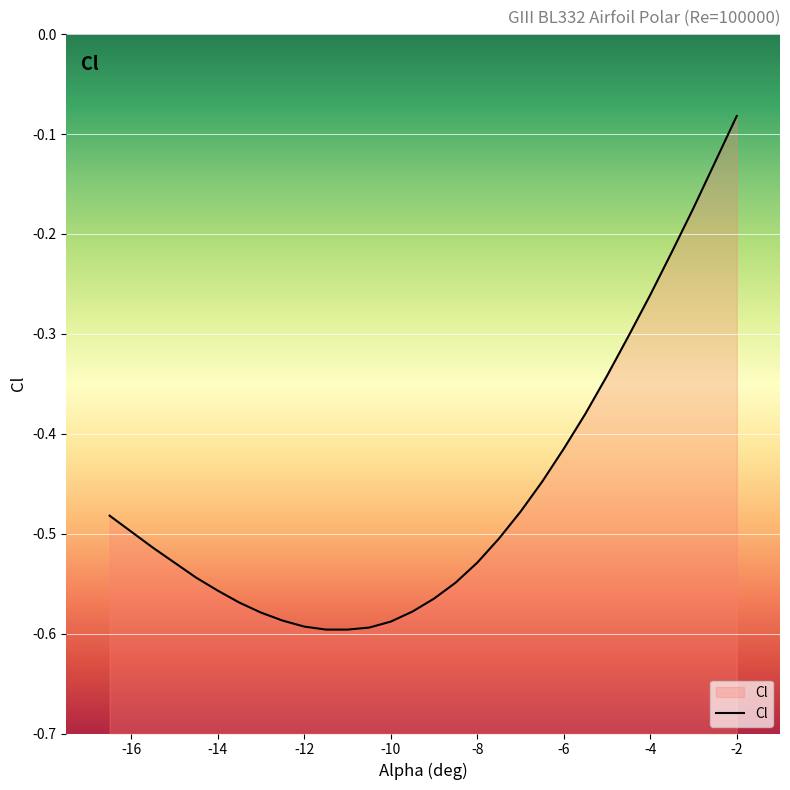

Does the chart display data point markers on the line(s)?

No